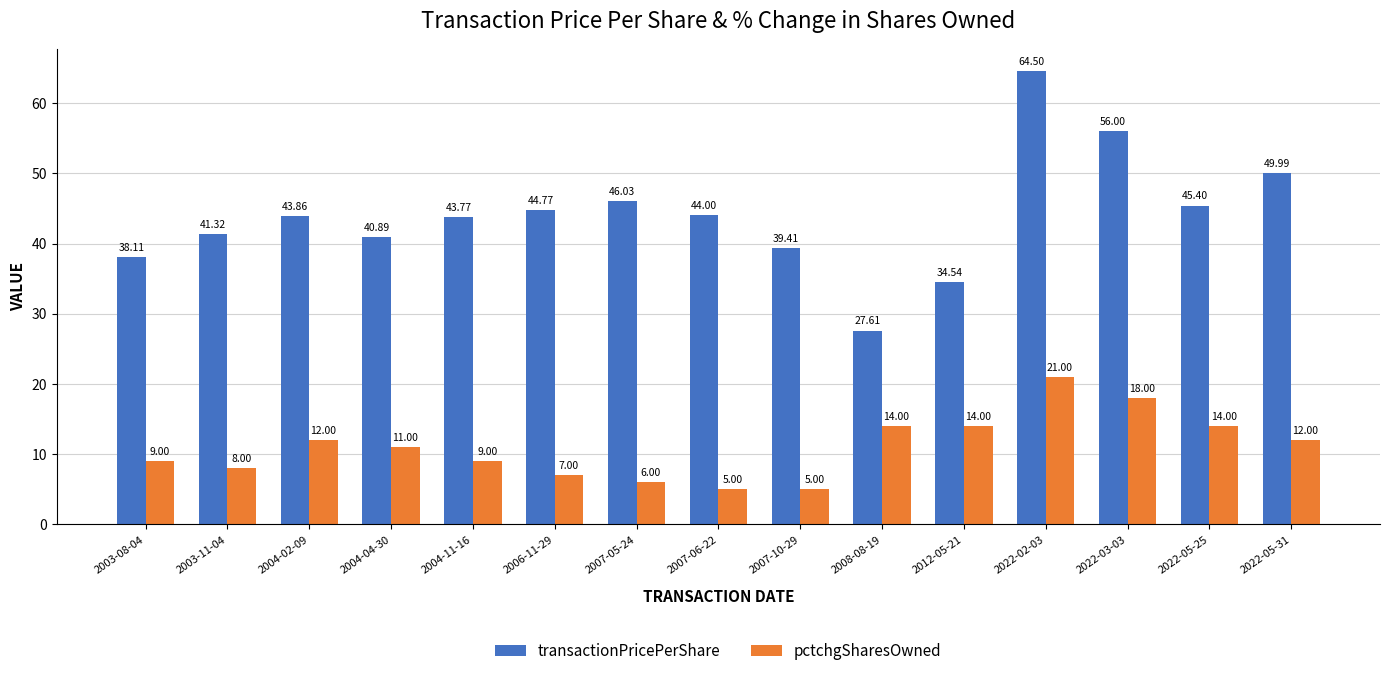

Are the bars grouped side by side (vs. stacked)?

Yes